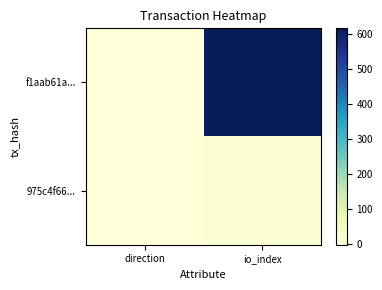

How many series are shown in this chart?

2